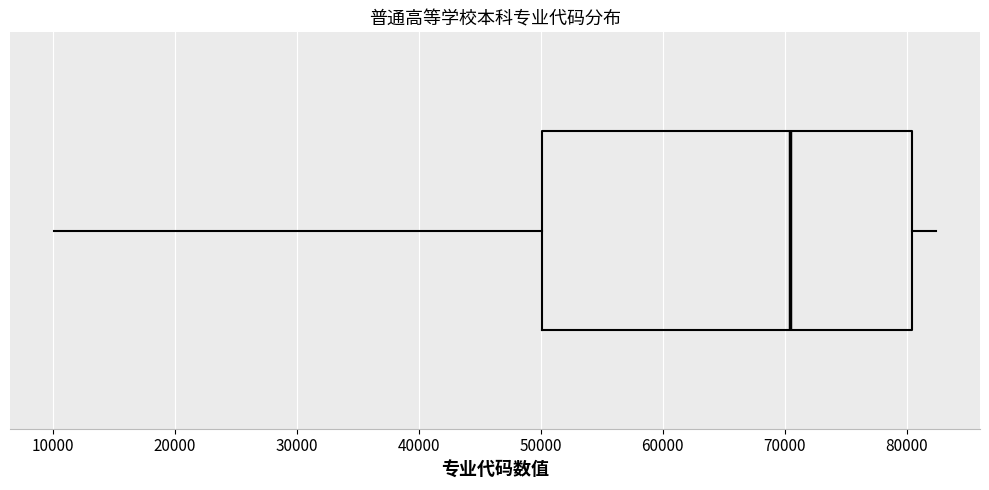

Read this box plot against the x-axis: the position of the median line, the range covered by the box, and the ends of both whiskers. The values are not printed on the chart, so give them approximately, as read against the axis.

median 70000, box 50000 to 80000, whiskers 10000 to 82000